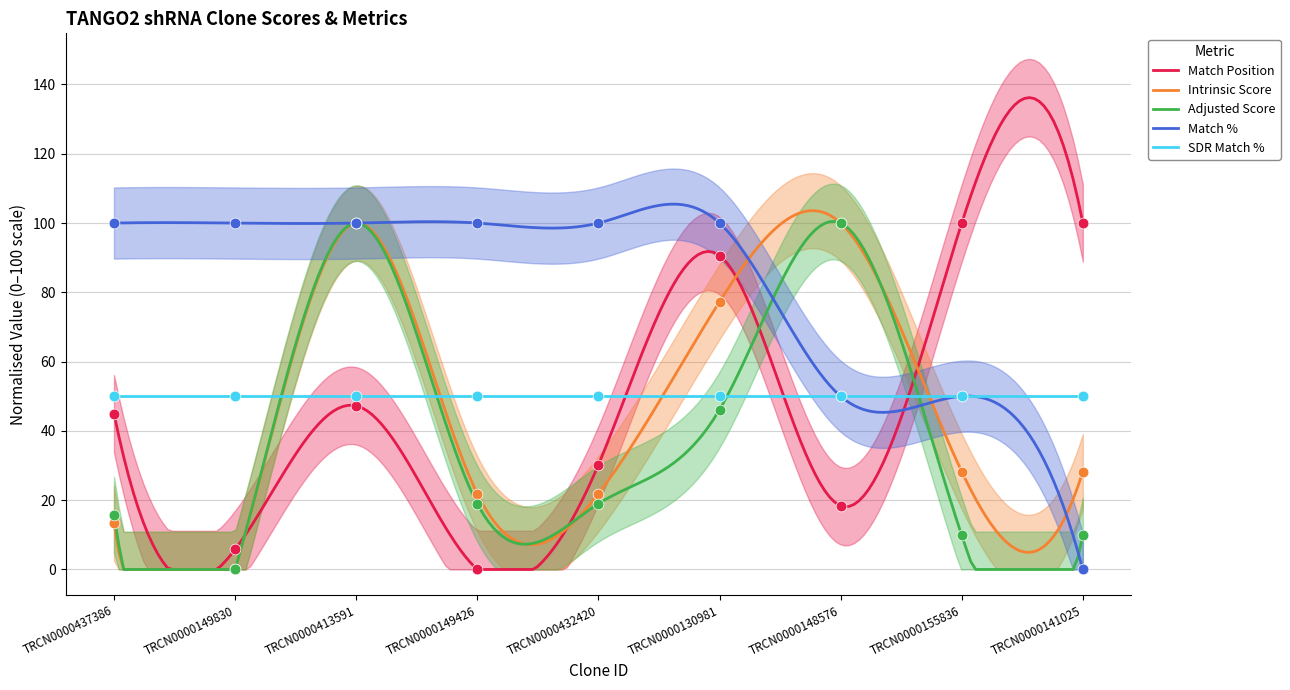

At how many categories does at least one series exceed 77?

9